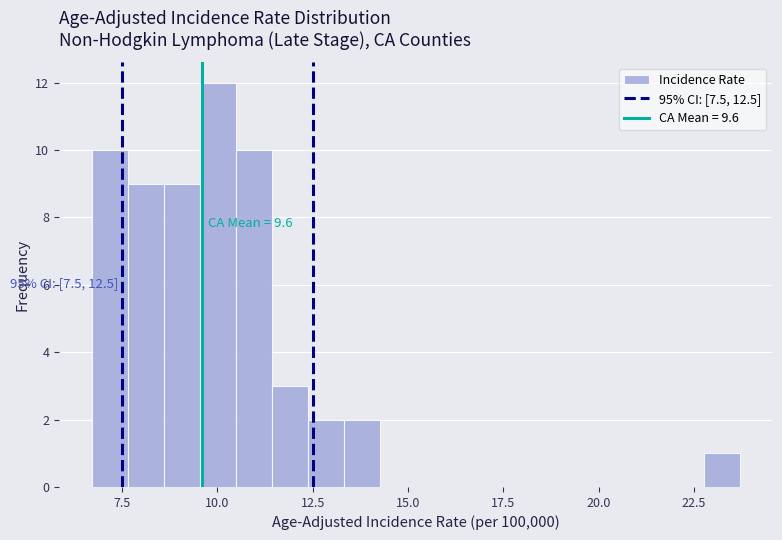

Read against the x-axis, roughly where is the centre of the tallest bar?

10.0